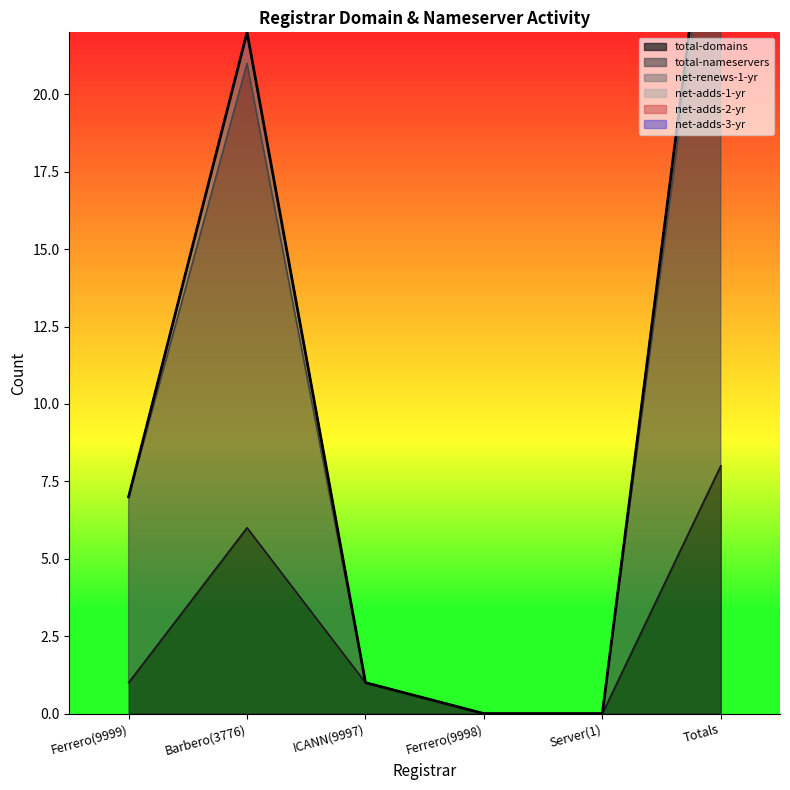

What is the label of the 1st point from the left?

Ferrero(9999)